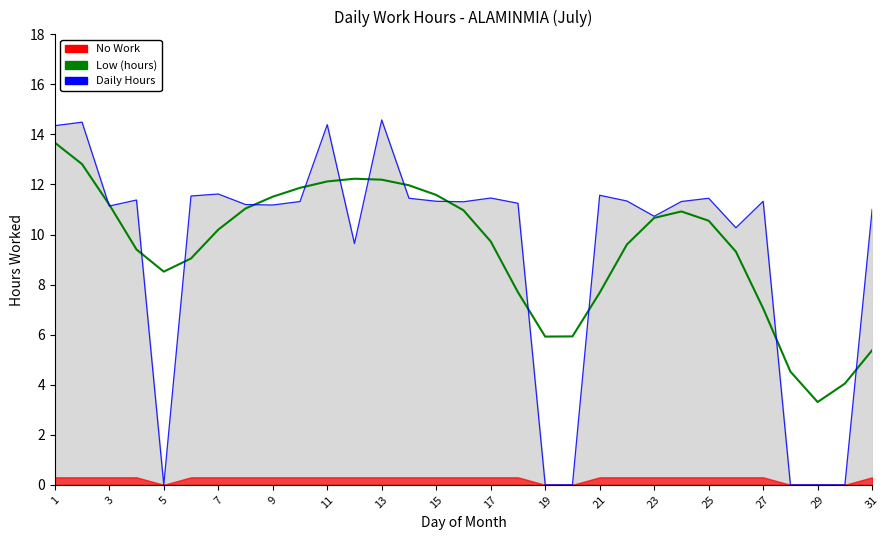

True or false: Low (hours) and Daily Hours cross at least once.

True